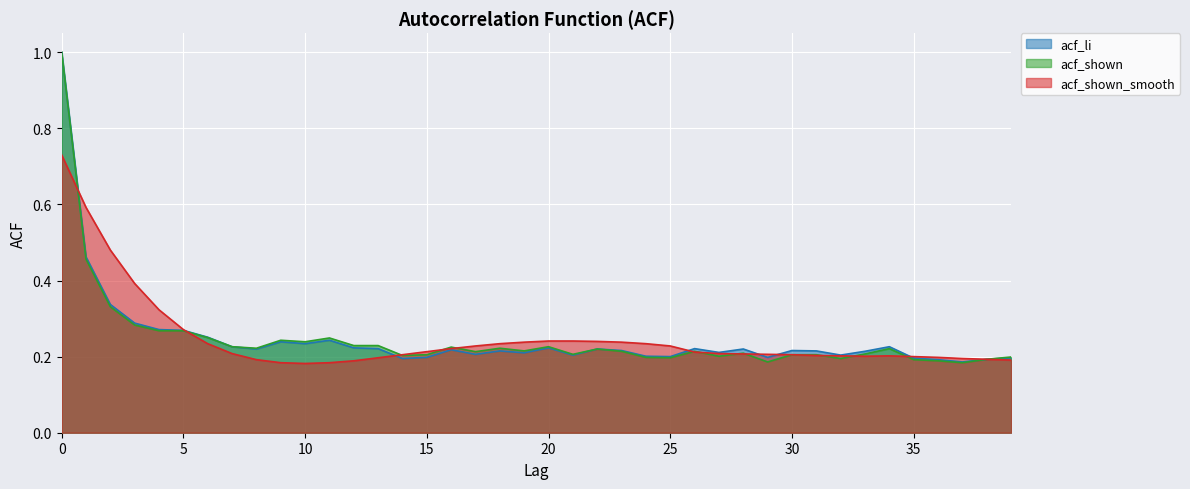

True or false: acf_li and acf_shown cross at least once.

False